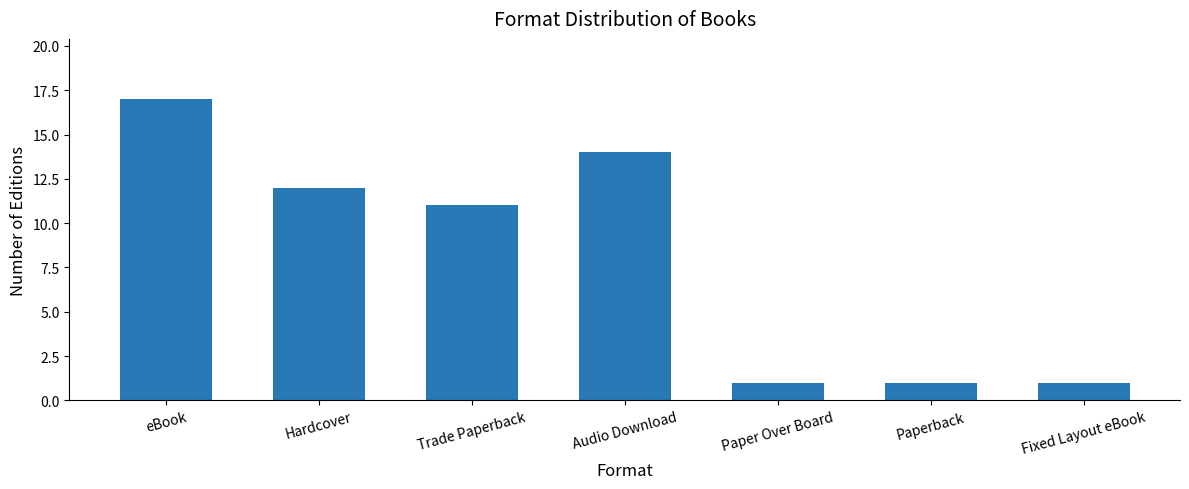

Which label corresponds to the largest value in the chart?

eBook